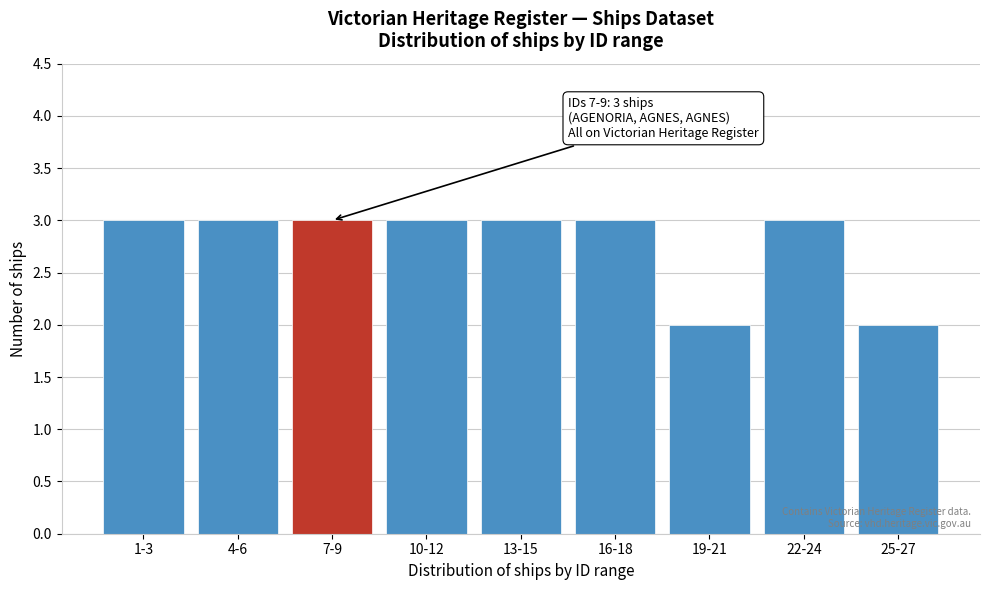

Reading left to right, what are all the values shown in this chart?

3	3	3	3	3	3	2	3	2